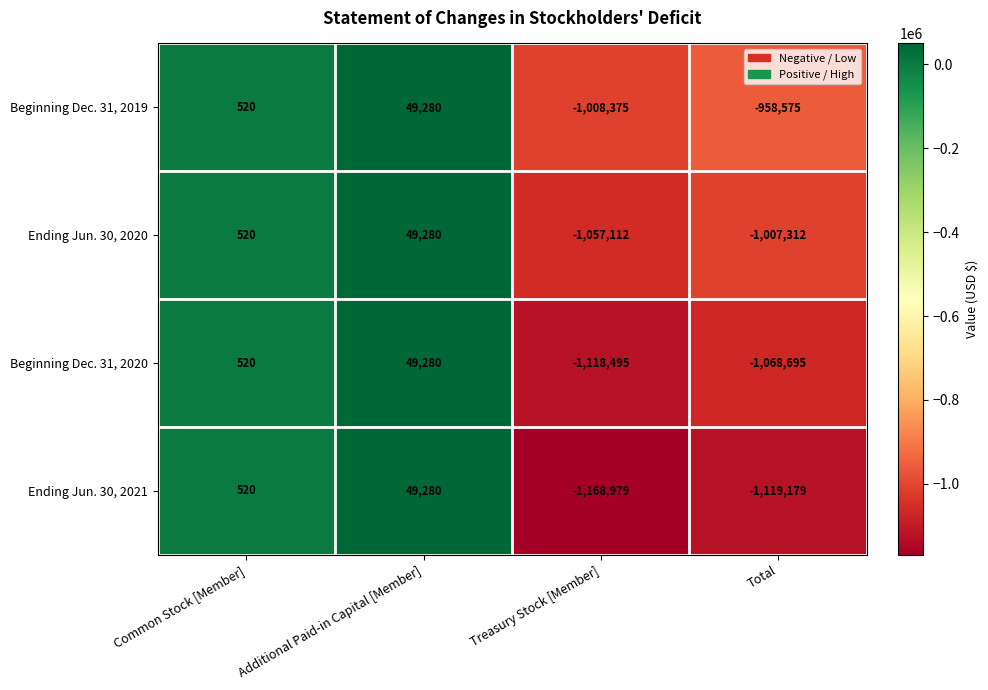

How many data points does each series have?

4